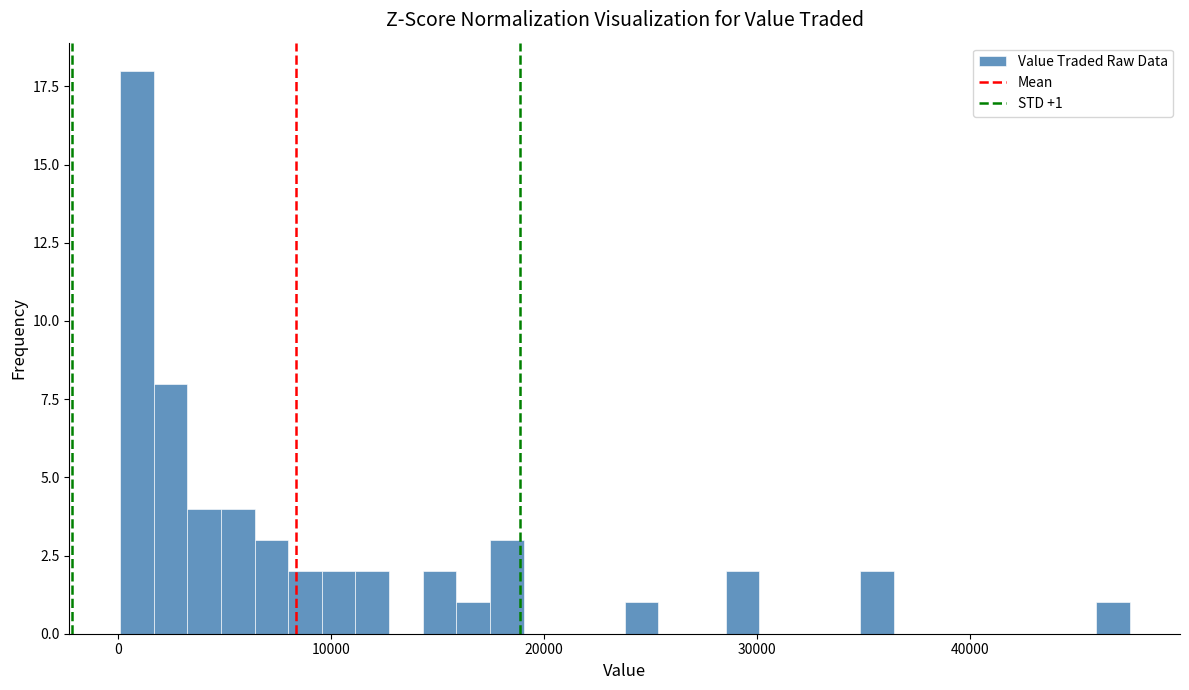

Around what value on the x-axis is the tallest bar? Give the approximate position of its centre, as read against the axis.

1000